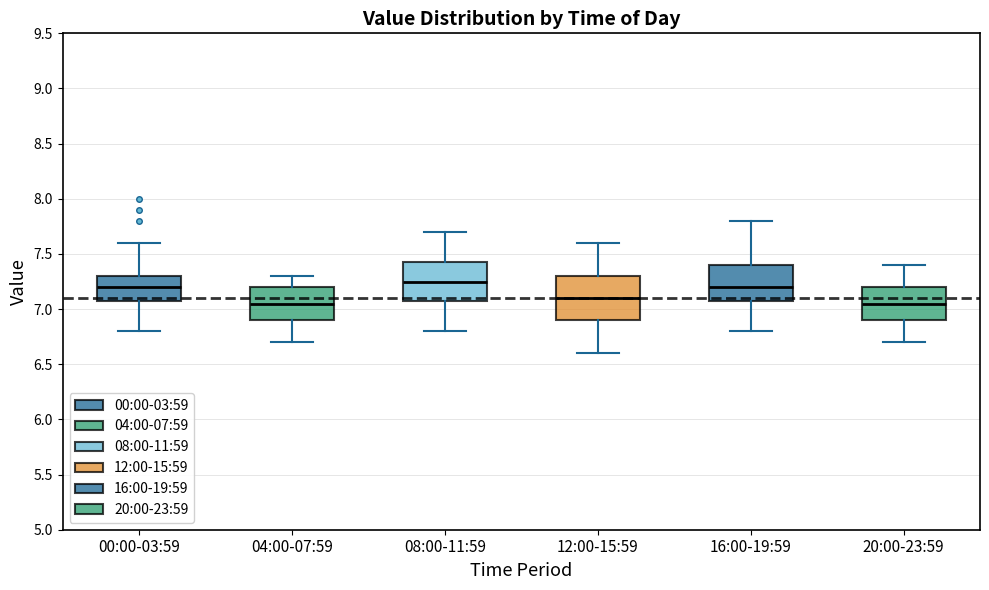

Reading left to right, read every box against the y-axis: the position of its median line, the range the box covers, and the ends of its whiskers. The values are not printed on the chart, so give them approximately, as read against the axis.

00:00-03:59: median 7.20, box 7.10 to 7.30, whiskers 6.80 to 7.60
04:00-07:59: median 7.05, box 6.90 to 7.20, whiskers 6.70 to 7.30
08:00-11:59: median 7.25, box 7.10 to 7.45, whiskers 6.80 to 7.70
12:00-15:59: median 7.10, box 6.90 to 7.30, whiskers 6.60 to 7.60
16:00-19:59: median 7.20, box 7.10 to 7.40, whiskers 6.80 to 7.80
20:00-23:59: median 7.05, box 6.90 to 7.20, whiskers 6.70 to 7.40